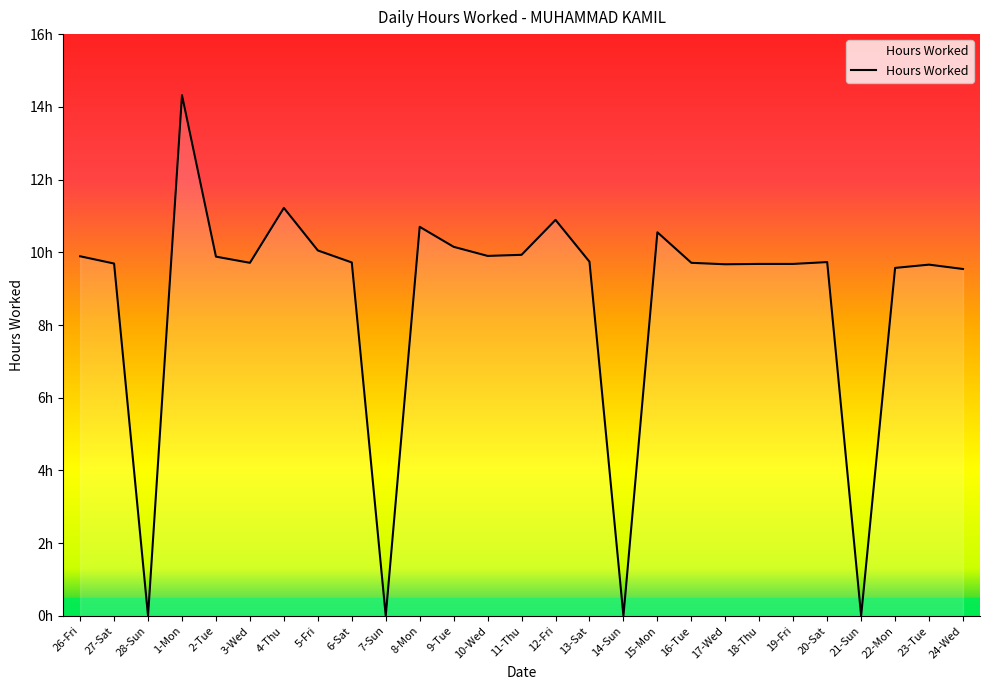

Is it true that the value at 2-Tue is 13.5?

False